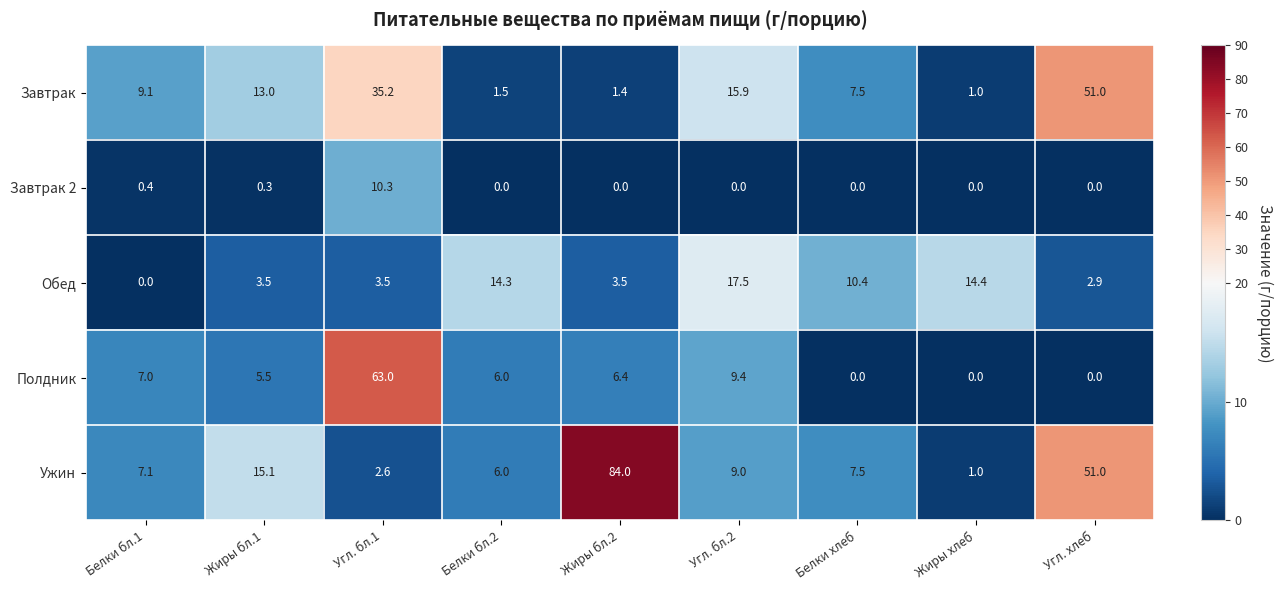

What is the total value across all series at Жиры бл.1?

37.4